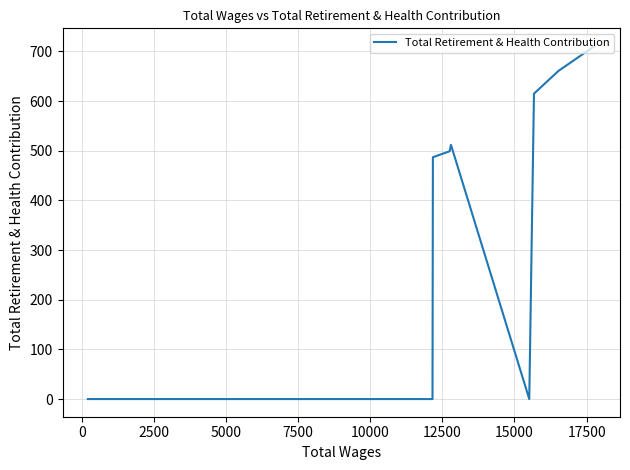

Does the chart display data point markers on the line(s)?

No